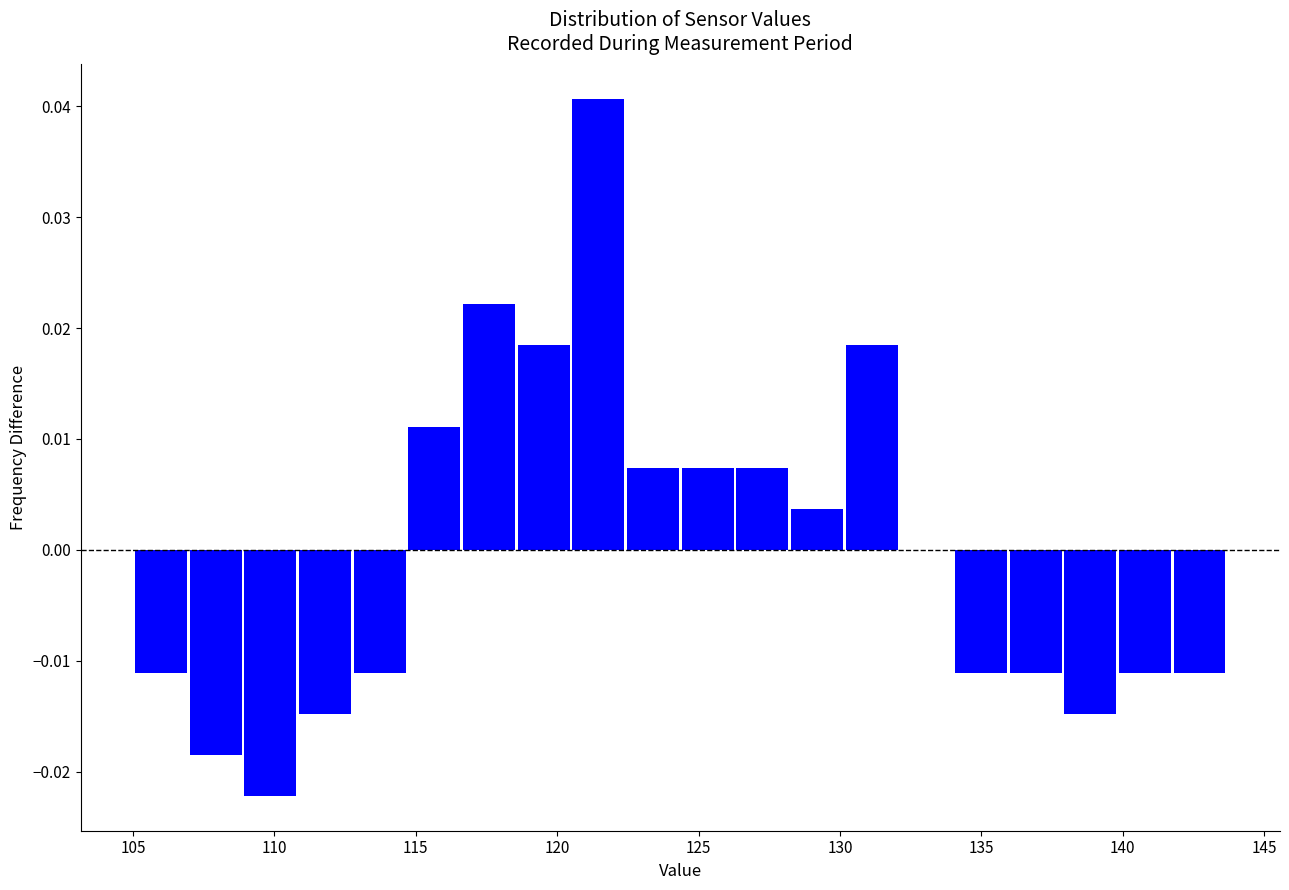

Around what value on the x-axis is the tallest bar? Give the approximate position of its centre, as read against the axis.

121.5